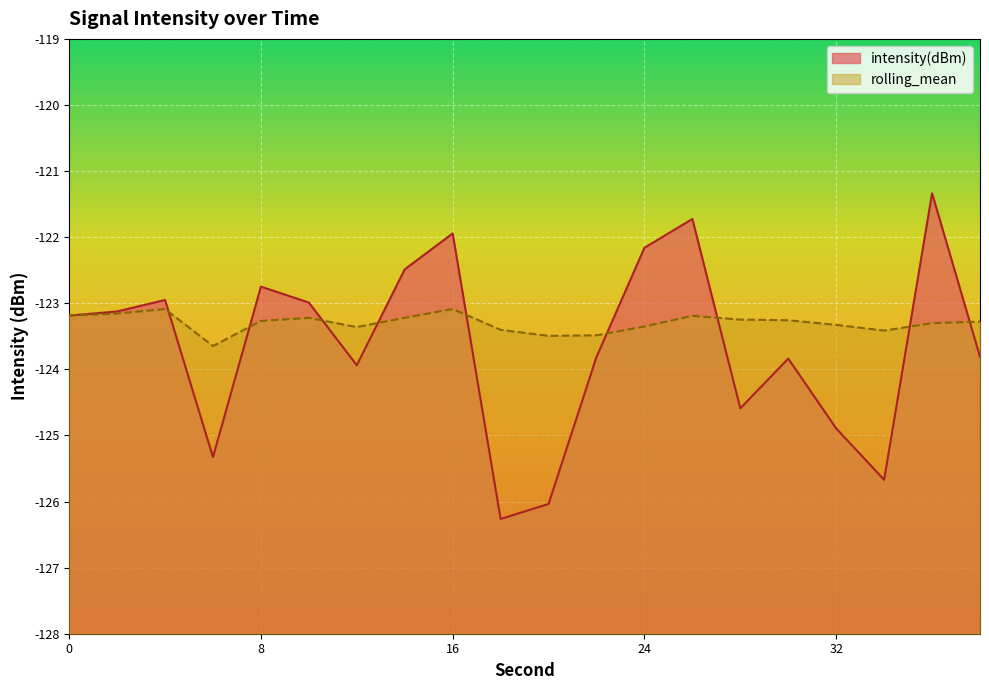

Reading left to right, list all the values displayed in this chart.

intensity(dBm): 0=-123.2	2=-123.1	4=-123.0	6=-125.3	8=-122.7	10=-123.0	12=-123.9	14=-122.5	16=-121.9	18=-126.3	20=-126.0	22=-123.8	24=-122.2	26=-121.7	28=-124.6	30=-123.8	32=-124.9	34=-125.7	36=-121.3	38=-123.8
rolling_mean: 0=-123.2	2=-123.2	4=-123.1	6=-123.6	8=-123.3	10=-123.2	12=-123.4	14=-123.2	16=-123.1	18=-123.4	20=-123.5	22=-123.5	24=-123.4	26=-123.2	28=-123.2	30=-123.3	32=-123.3	34=-123.4	36=-123.3	38=-123.3